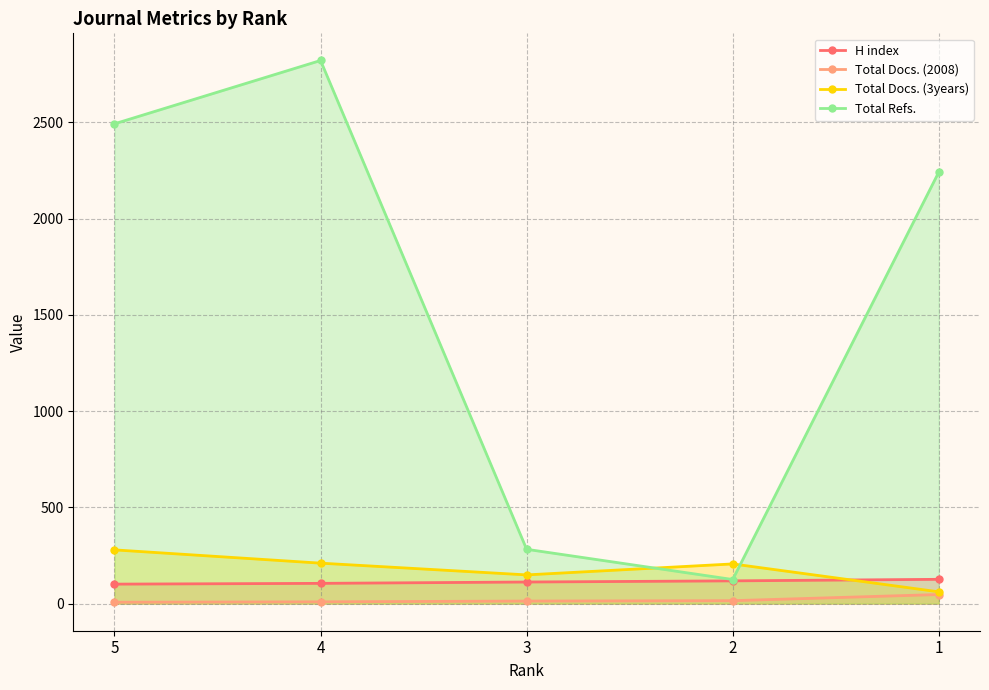

What is the maximum value for Total Docs. (2008)?

47